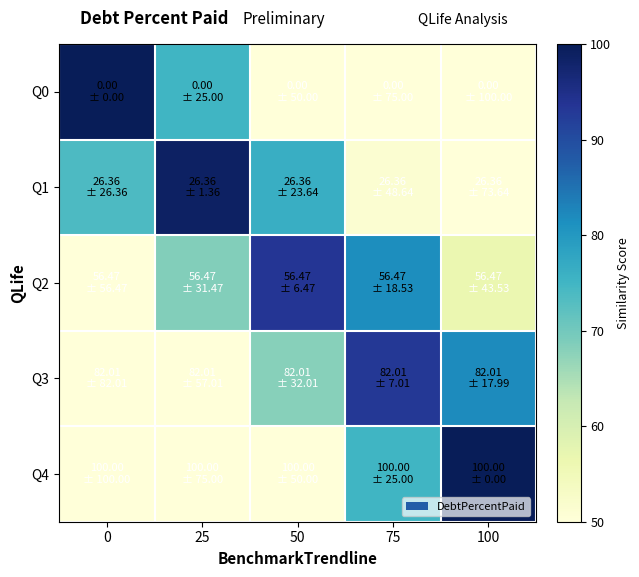

Reading right to left, transcribe all the data shown in this chart.

Q0: 100=0.0	75=25.0	50=50.0	25=75.0	0=100.0
Q1: 100=26.4	75=51.4	50=76.4	25=98.6	0=73.6
Q2: 100=56.5	75=81.5	50=93.5	25=68.5	0=43.5
Q3: 100=82.0	75=93.0	50=68.0	25=43.0	0=18.0
Q4: 100=100.0	75=75.0	50=50.0	25=25.0	0=0.0